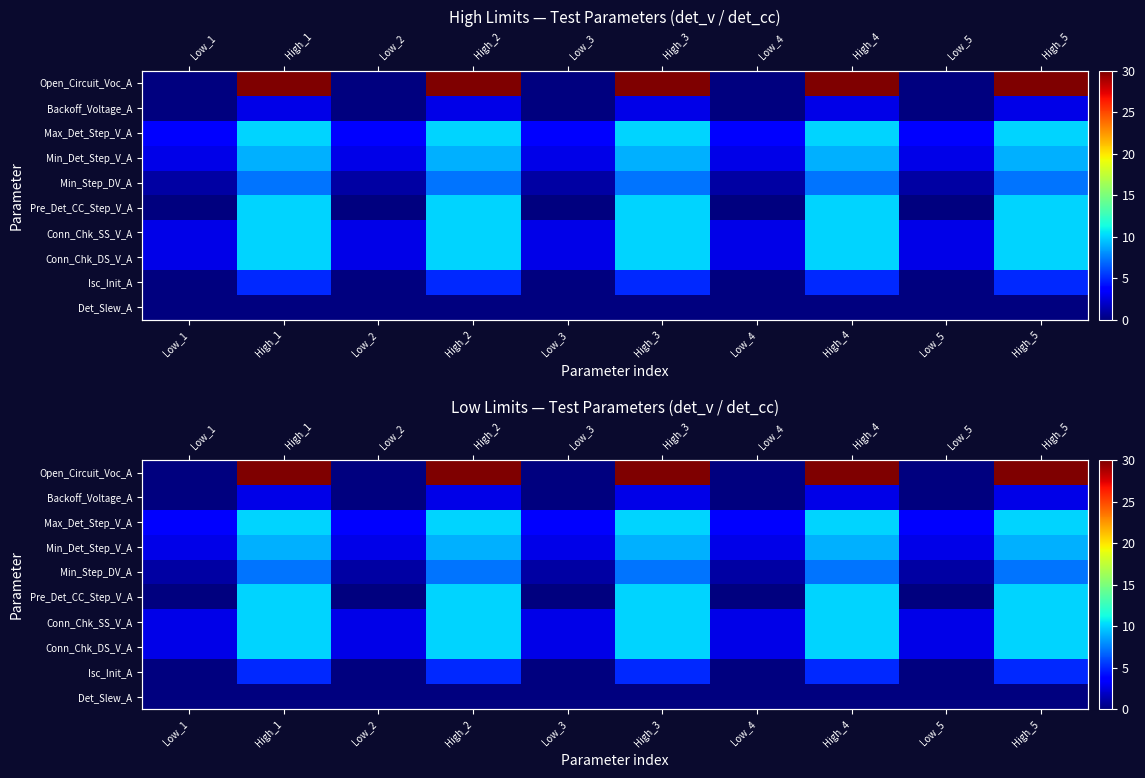

At which label does Pre_Det_CC_Step_V_A reach its peak?

High_1